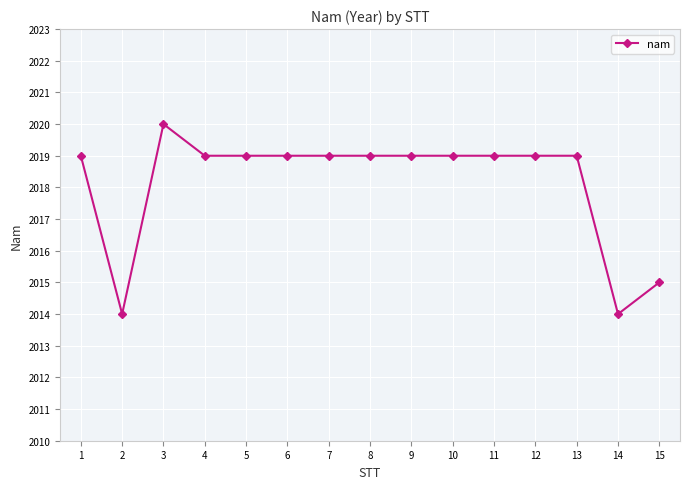

Reading left to right, extract all data points from this chart.

2019	2014	2020	2019	2019	2019	2019	2019	2019	2019	2019	2019	2019	2014	2015